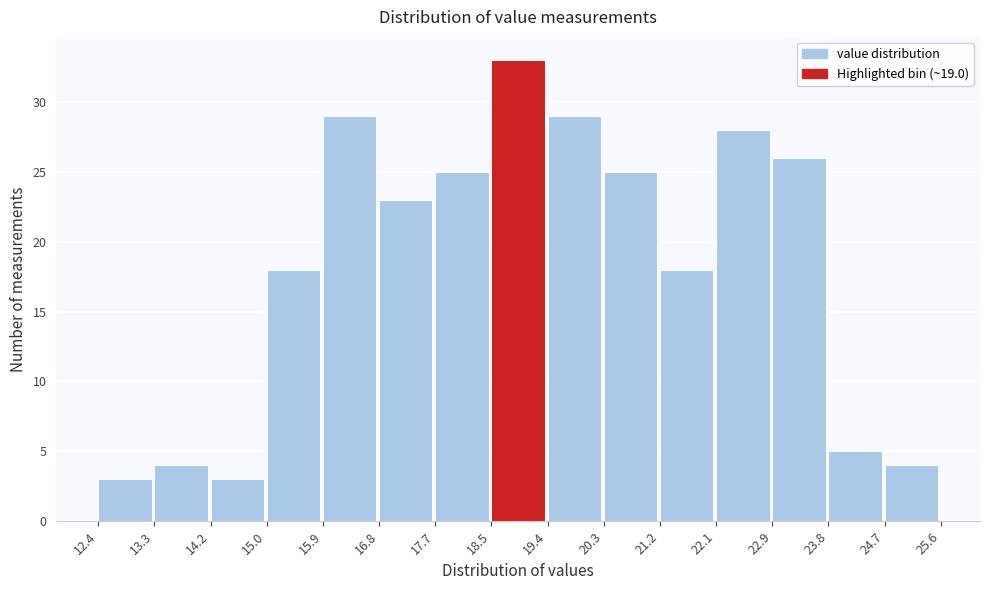

What is the height of the bar covering 13.3 to 14.2 on the x-axis? The values are not printed on the chart, so give them approximately, as read against the axis.

4